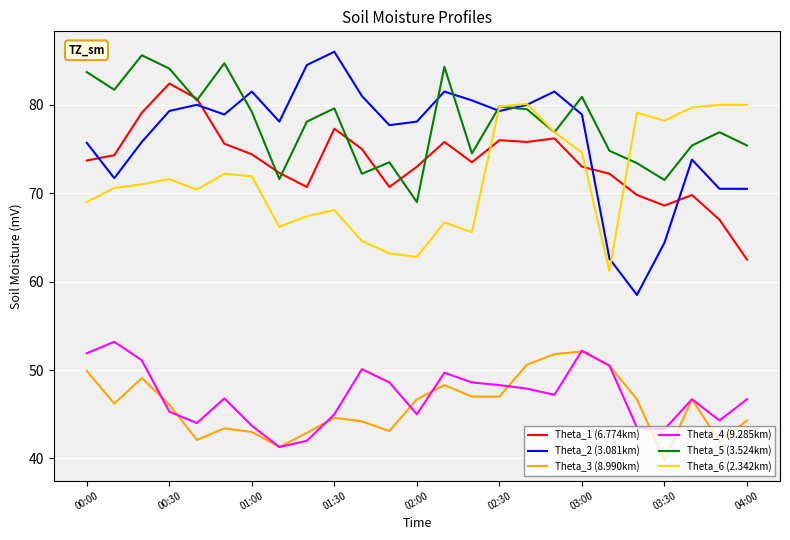

What is the smallest value displayed?

39.8